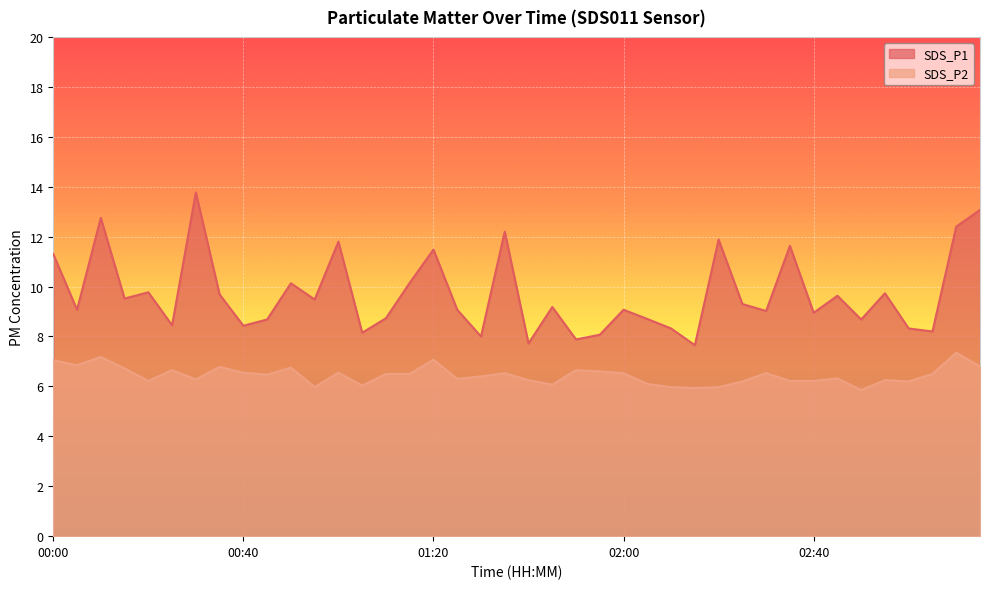

At which label is SDS_P1 closest to 10?

00:50